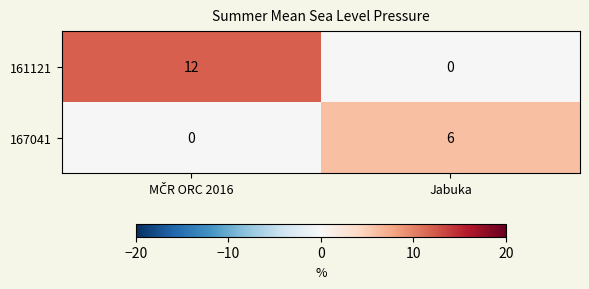

Which series has the largest total across all categories?

161121